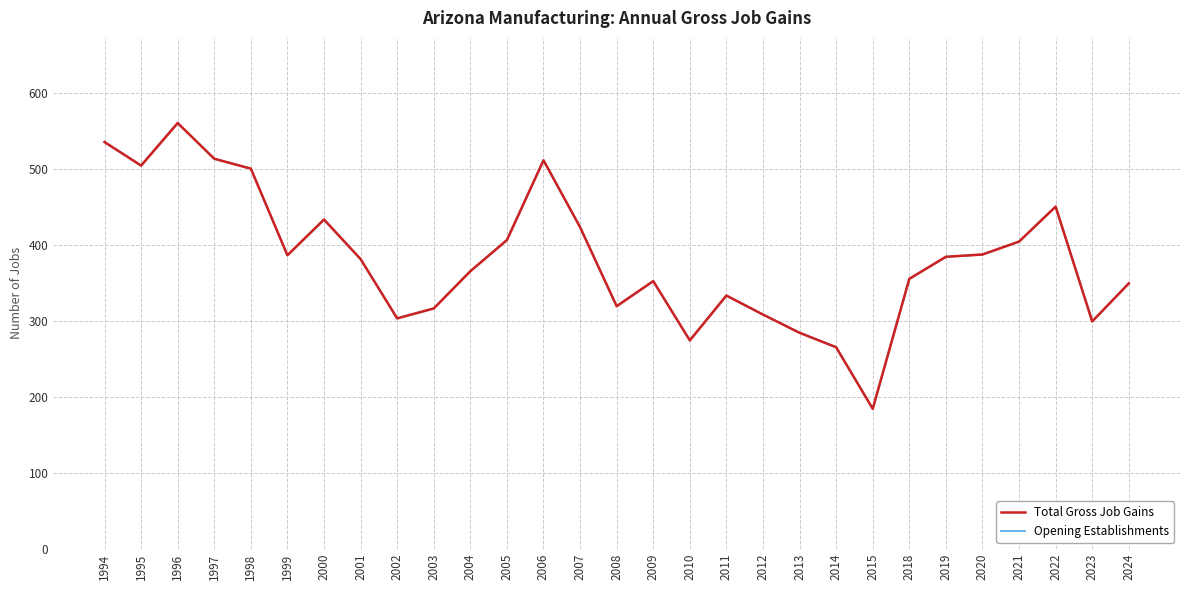

Reading right to left, extract all data points from this chart.

Total Gross Job Gains: 2024=349	2023=299	2022=450	2021=404	2020=387	2019=384	2018=355	2015=184	2014=265	2013=284	2012=308	2011=333	2010=274	2009=352	2008=319	2007=423	2006=511	2005=406	2004=365	2003=316	2002=303	2001=381	2000=433	1999=386	1998=500	1997=513	1996=560	1995=504	1994=535
Opening Establishments: 2024=349	2023=299	2022=450	2021=404	2020=387	2019=384	2018=355	2015=184	2014=265	2013=284	2012=308	2011=333	2010=274	2009=352	2008=319	2007=423	2006=511	2005=406	2004=365	2003=316	2002=303	2001=381	2000=433	1999=386	1998=500	1997=513	1996=560	1995=504	1994=535